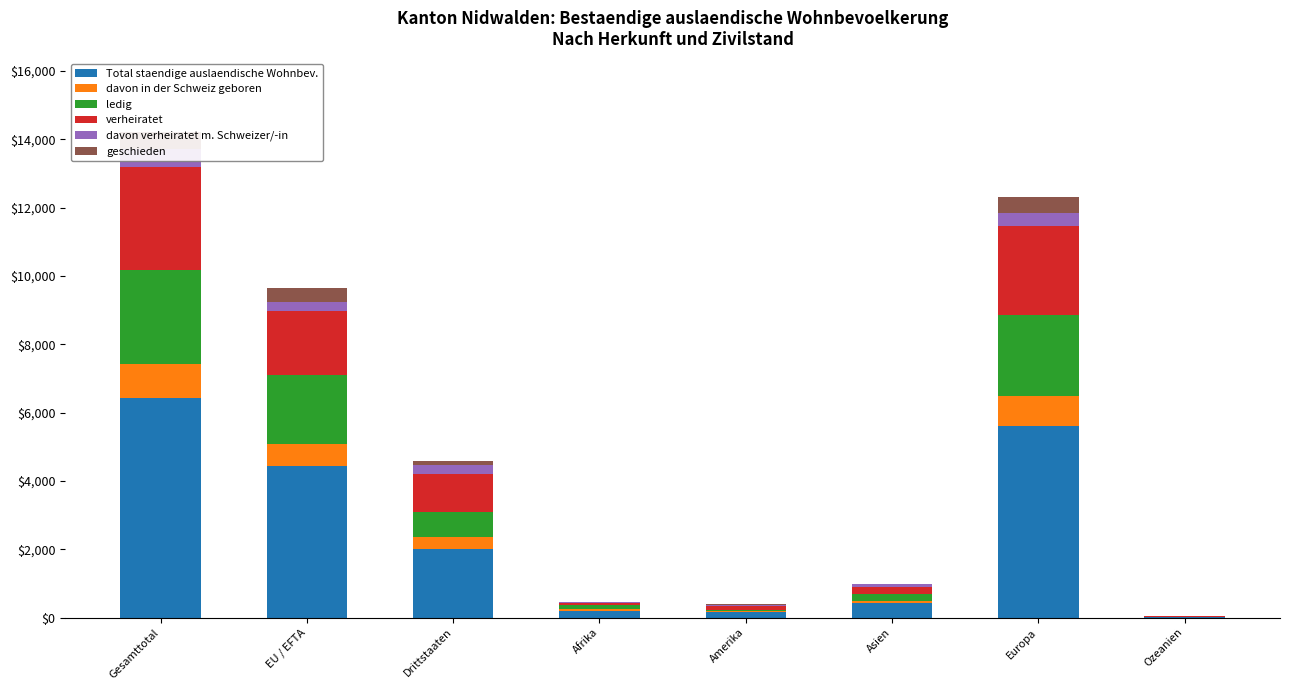

What is the label of the 8th bar from the right?

Gesamttotal